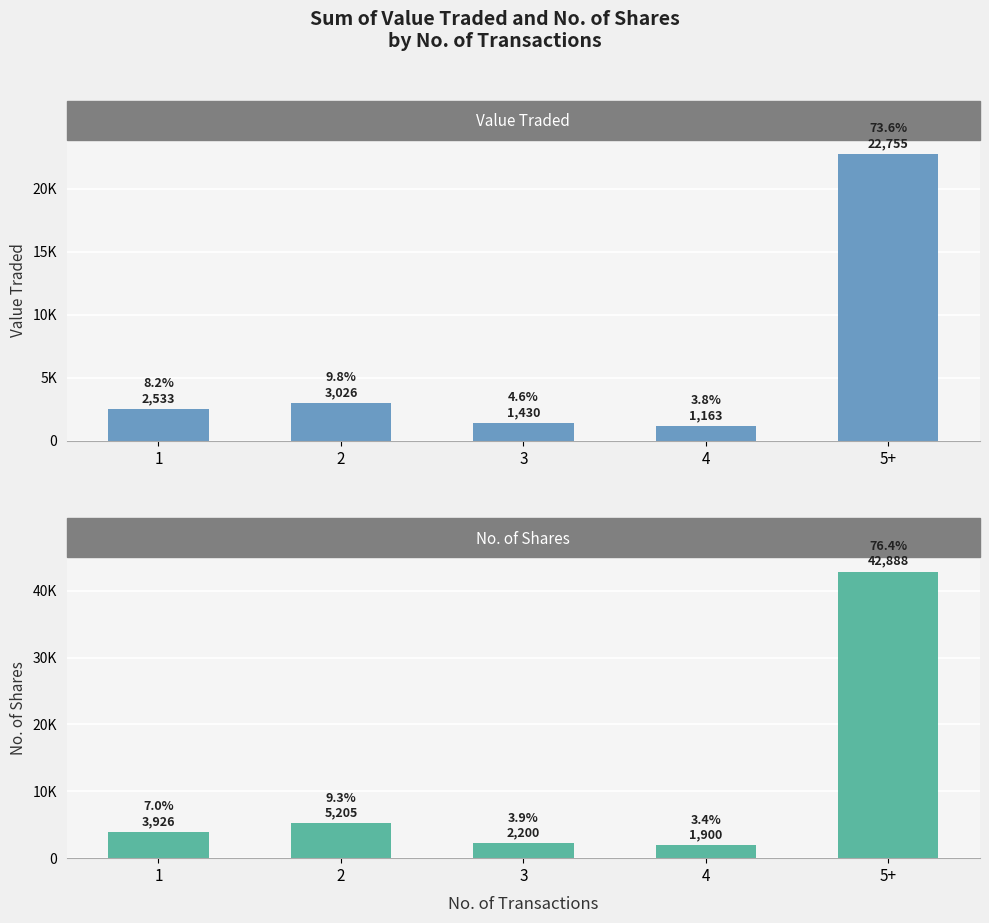

Which series has the largest total across all categories?

No. of Shares